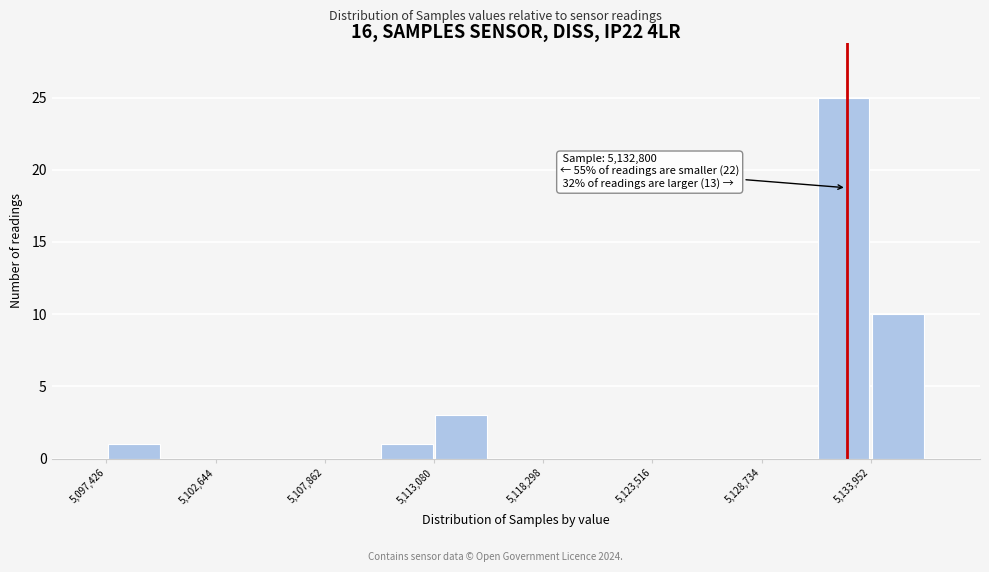

Around what value on the x-axis is the tallest bar? Give the approximate position of its centre, as read against the axis.

5133000